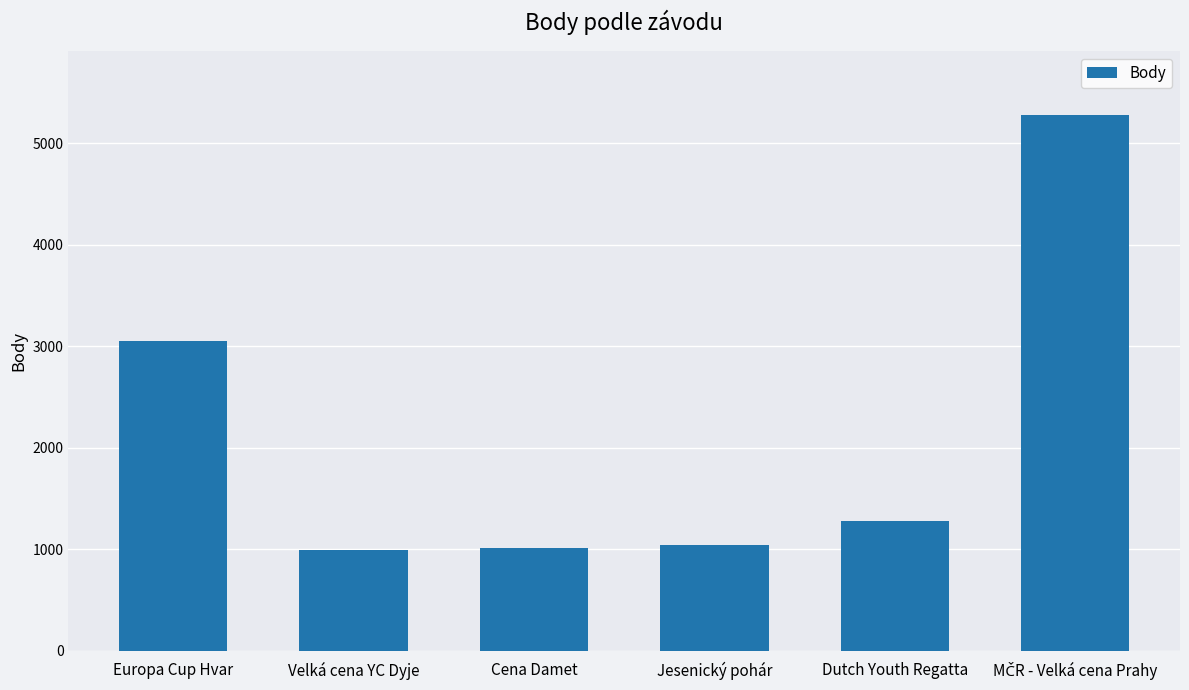

Is it true that the value at Velká cena YC Dyje is 1756?

False